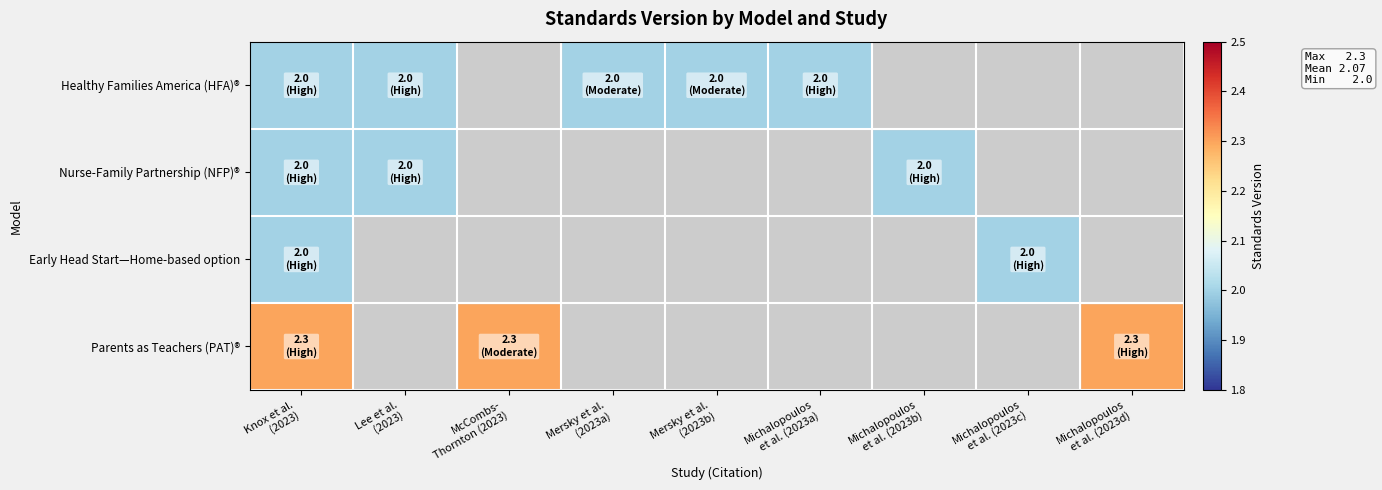

What is the minimum value shown in the chart?

2.0